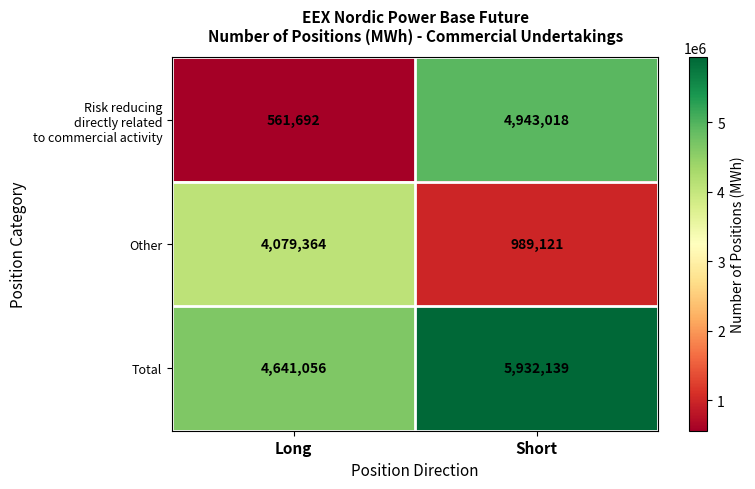

Is it true that Other equals 4079364 at Long?

True